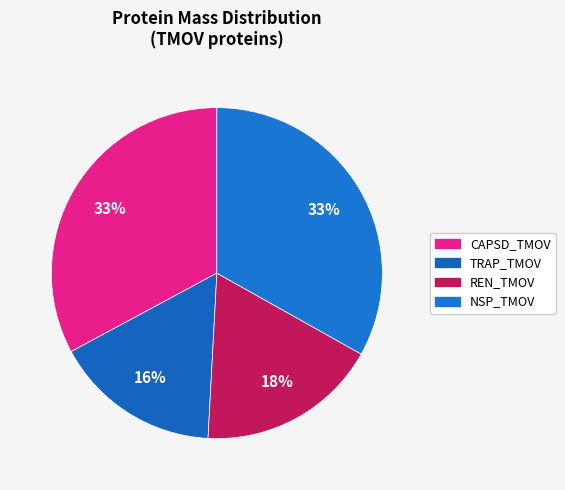

Is there any slice that represents more than half of the pie?

No